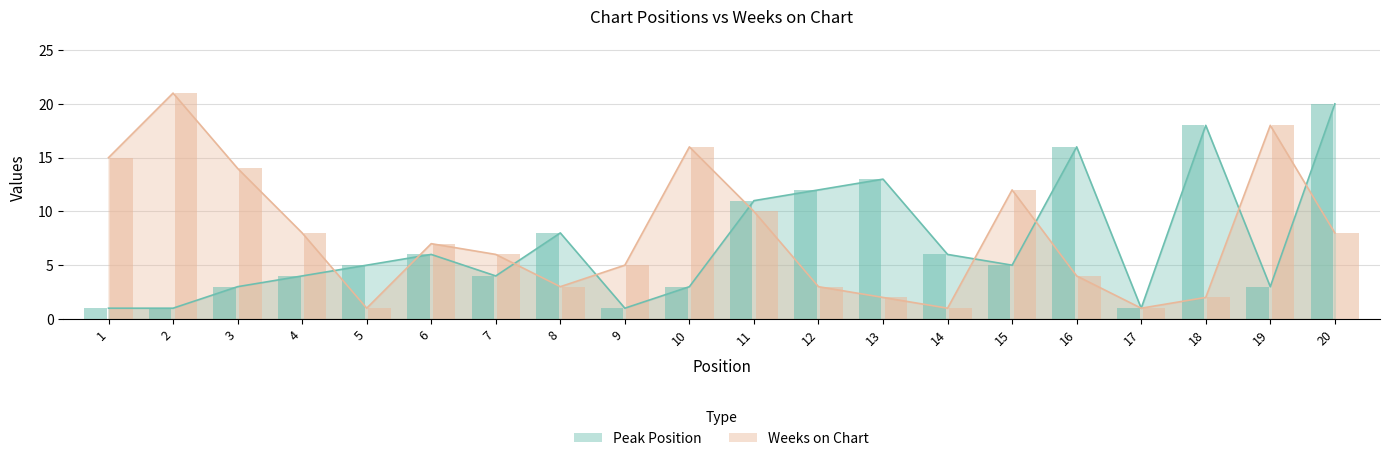

What are all the series names shown in the legend?

Peak Position, Weeks on Chart